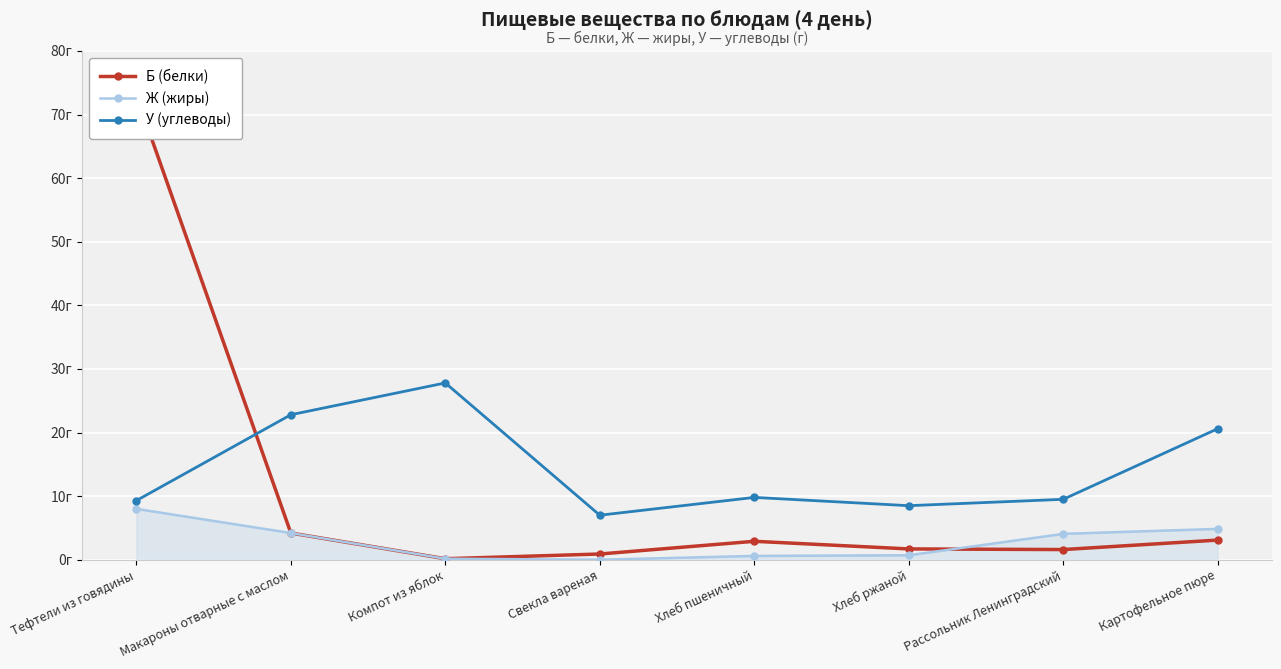

True or false: Б (белки) has more than 2 interior local peaks.

False